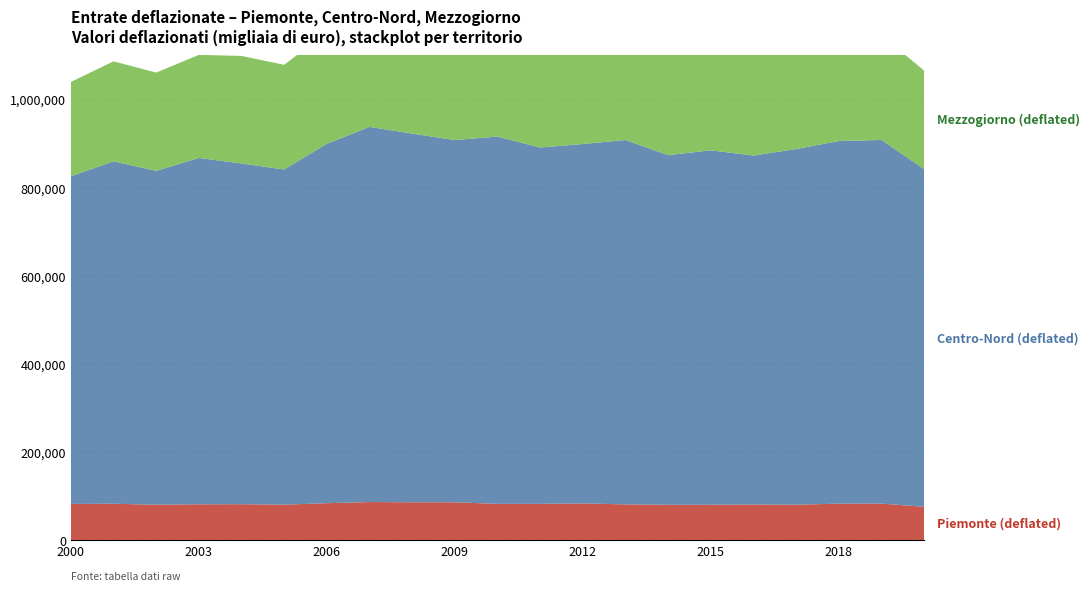

Reading left to right, extract all data points from this chart.

Piemonte (deflated): 2000=82226.6	2001=82637.3	2002=80483.9	2003=81421.7	2004=81612.3	2005=80608.7	2006=83897.4	2007=86547.3	2008=86002.9	2009=85952.9	2010=82392.0	2011=82419.0	2012=83333.5	2013=81217.2	2014=80268.9	2015=80357.0	2016=80941.6	2017=80463.1	2018=82820.1	2019=83007.5	2020=75837.7
Centro-Nord (deflated): 2000=743030.2	2001=776520.1	2002=757106.5	2003=785443.5	2004=772689.7	2005=760076.2	2006=815061.6	2007=850755.6	2008=836045.7	2009=821515.1	2010=832978.1	2011=808047.0	2012=815109.9	2013=826345.8	2014=792946.3	2015=803837.0	2016=791410.3	2017=806625.1	2018=822362.0	2019=824658.1	2020=765859.7
Mezzogiorno (deflated): 2000=213888.7	2001=226809.2	2002=222862.8	2003=233739.8	2004=243921.5	2005=237393.0	2006=252575.4	2007=254467.1	2008=252990.8	2009=246981.3	2010=240377.8	2011=239305.6	2012=247399.1	2013=243225.9	2014=234490.6	2015=242763.0	2016=235746.1	2017=234427.4	2018=237304.8	2019=237568.4	2020=223356.1